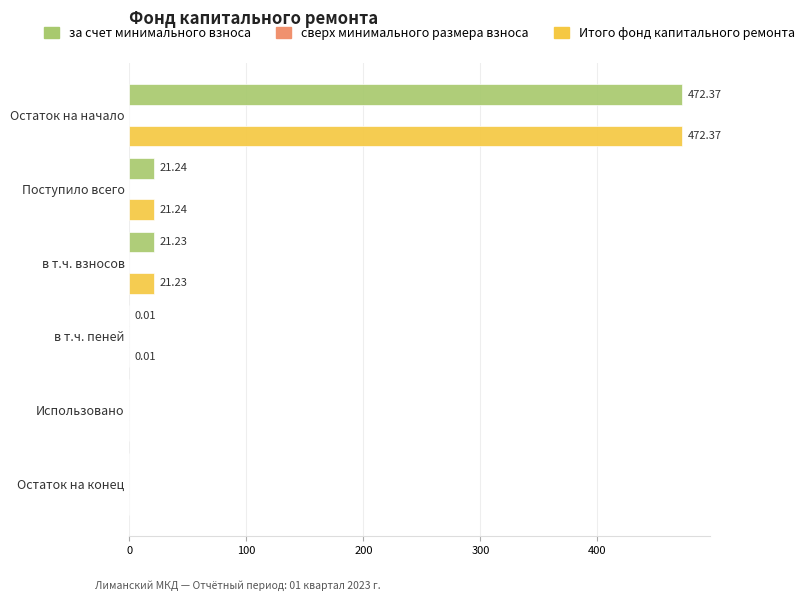

Which category has the highest value in the за счет минимального взноса series?

Остаток на начало